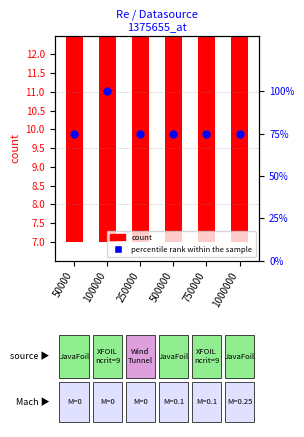

Approximately how many times larger is the value at 50000 compared to 750000?

1.0